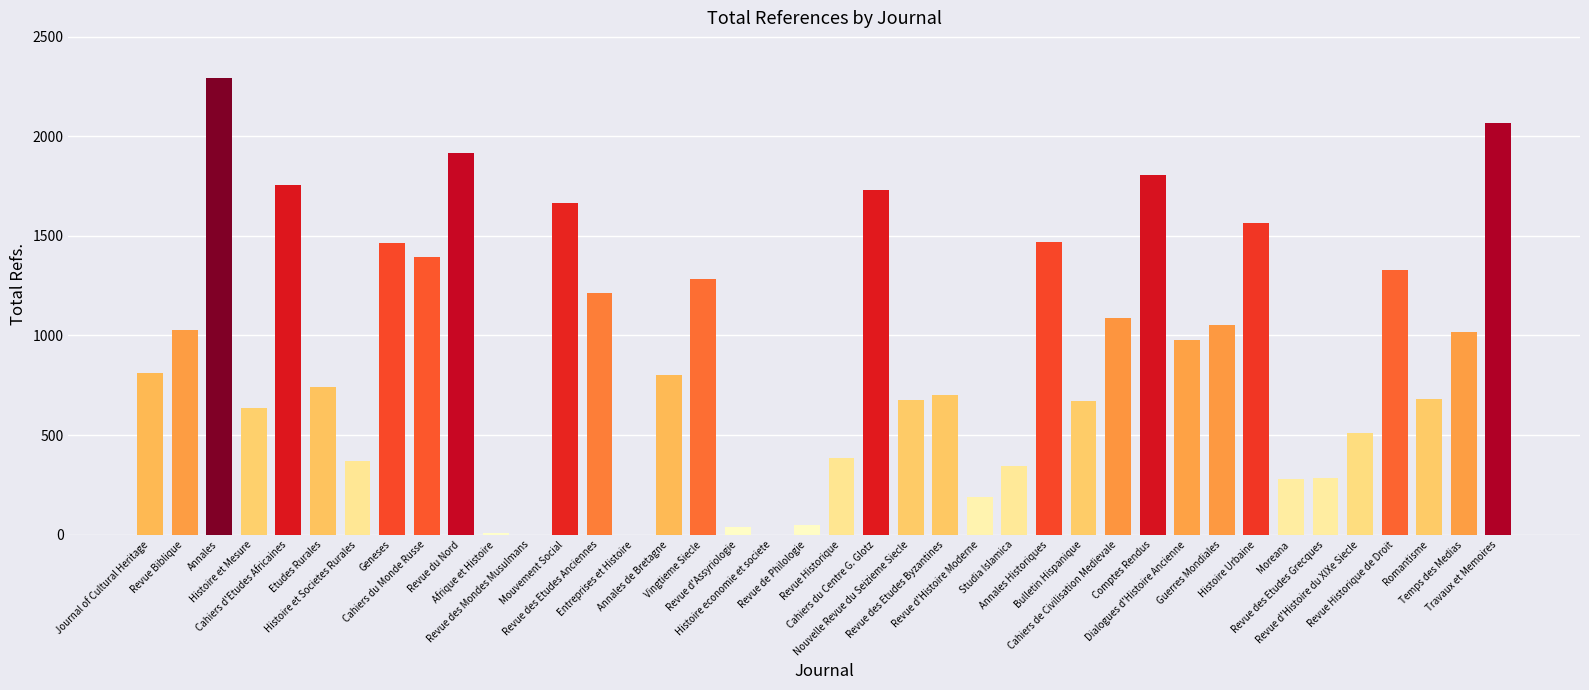

What is the maximum value shown in the chart?

2292